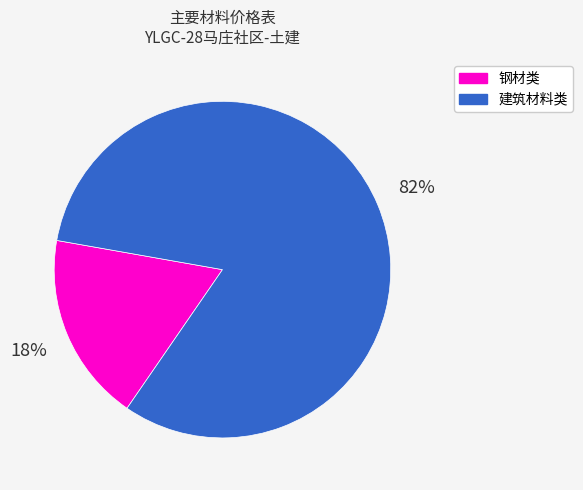

To the nearest percent, what is the difference between the largest and smallest slice percentages?

64%